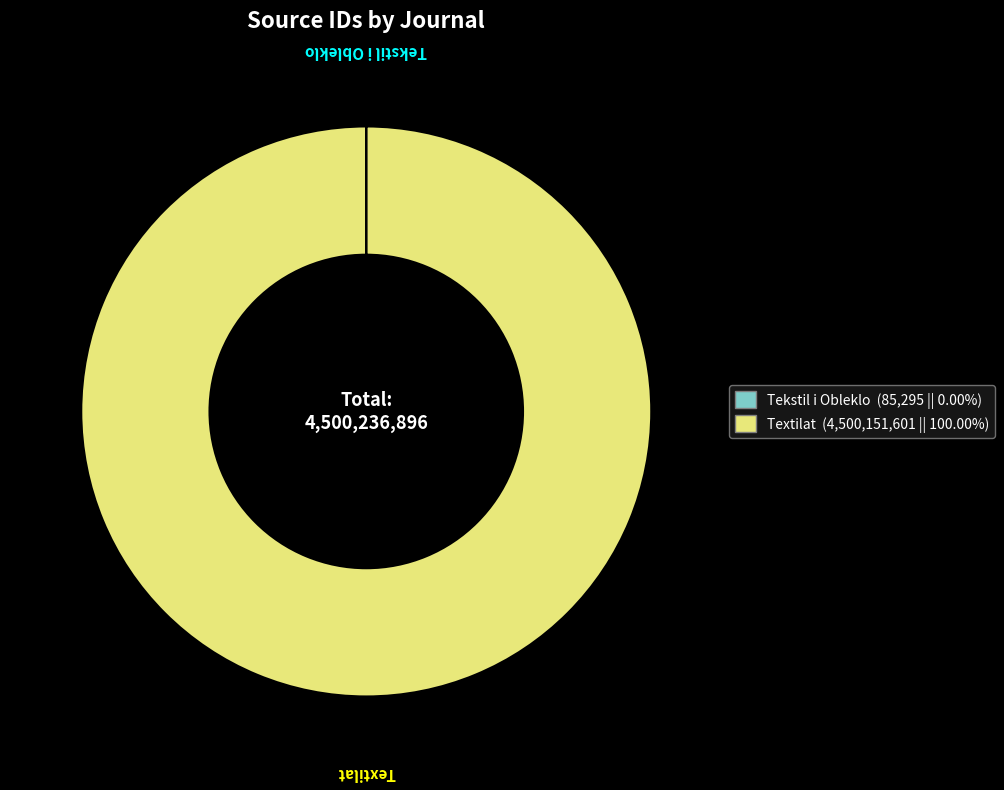

Which slice represents more than half of the pie?

Textilat